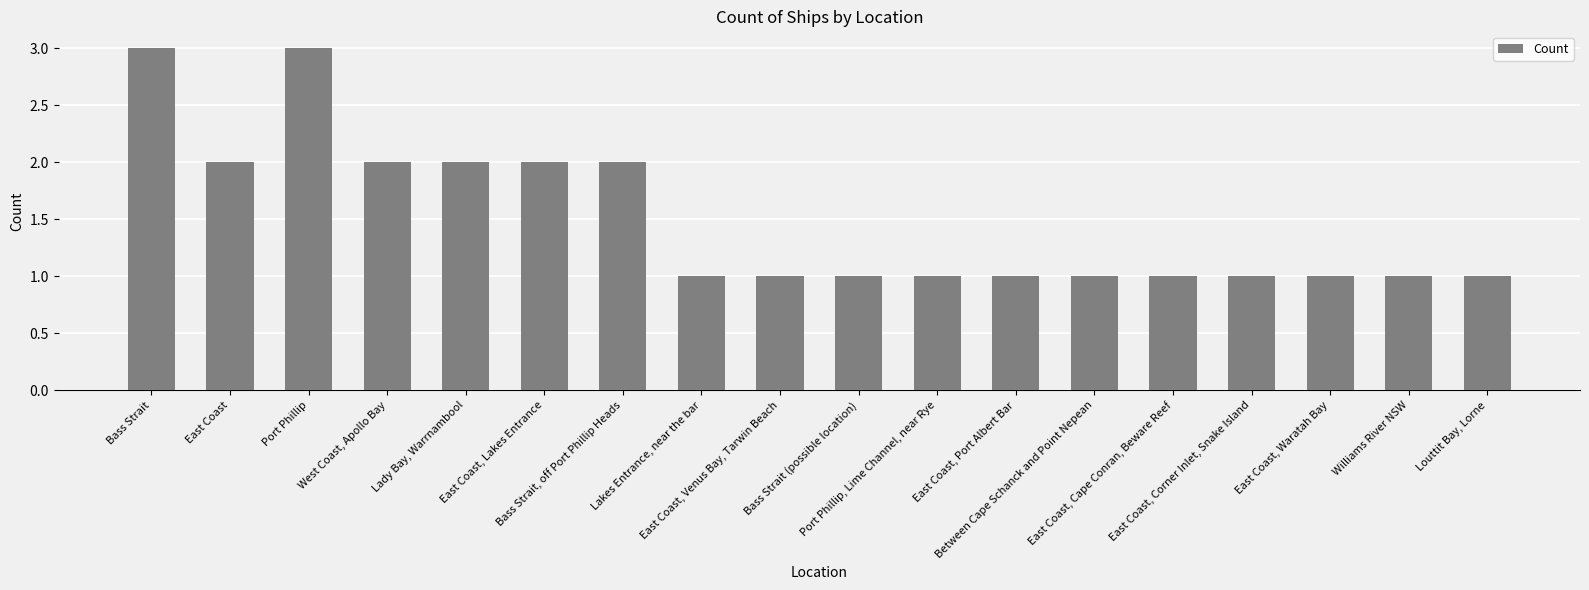

What is the difference between the maximum and minimum values?

2